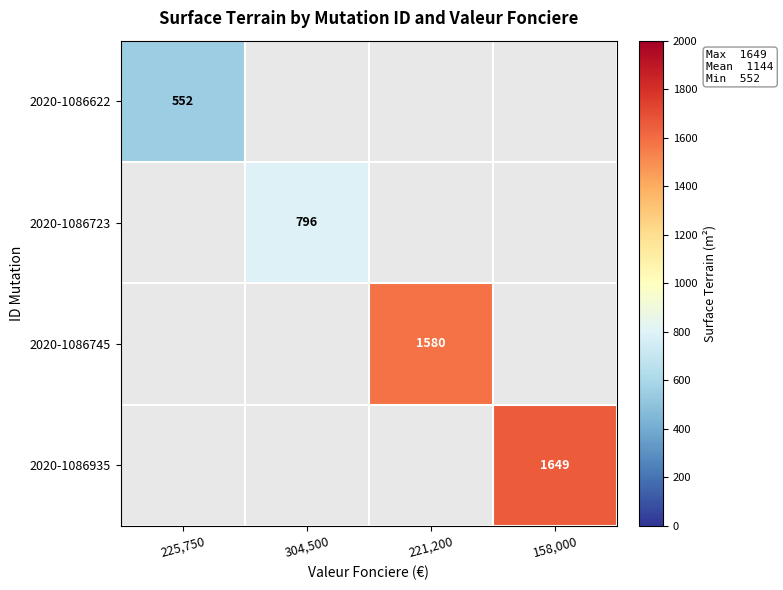

The value of 2020-1086622 at 225,750 is 552. True or false?

True